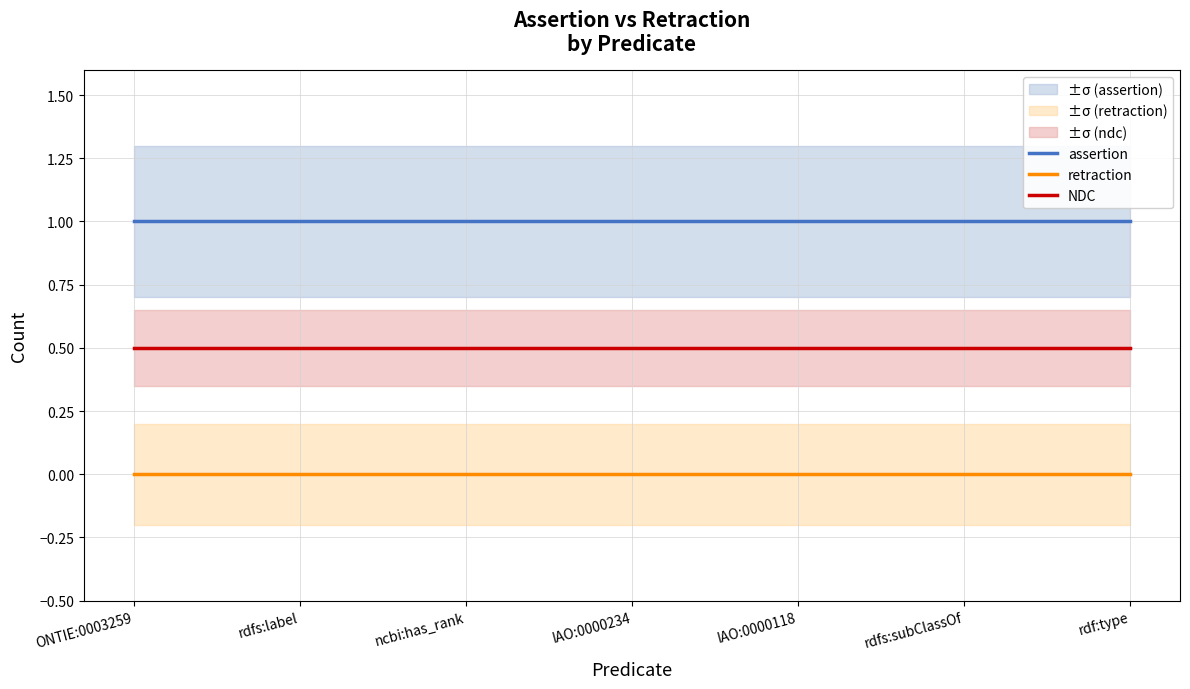

What is the approximate value of NDC at rdfs:subClassOf?

0.5